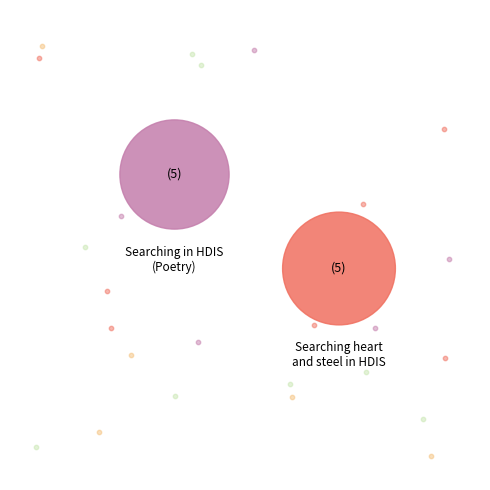

Approximately how many times larger is the value at Searching in HDIS (Poetry) compared to Searching "heart" and "steel" in HDIS?

1.0